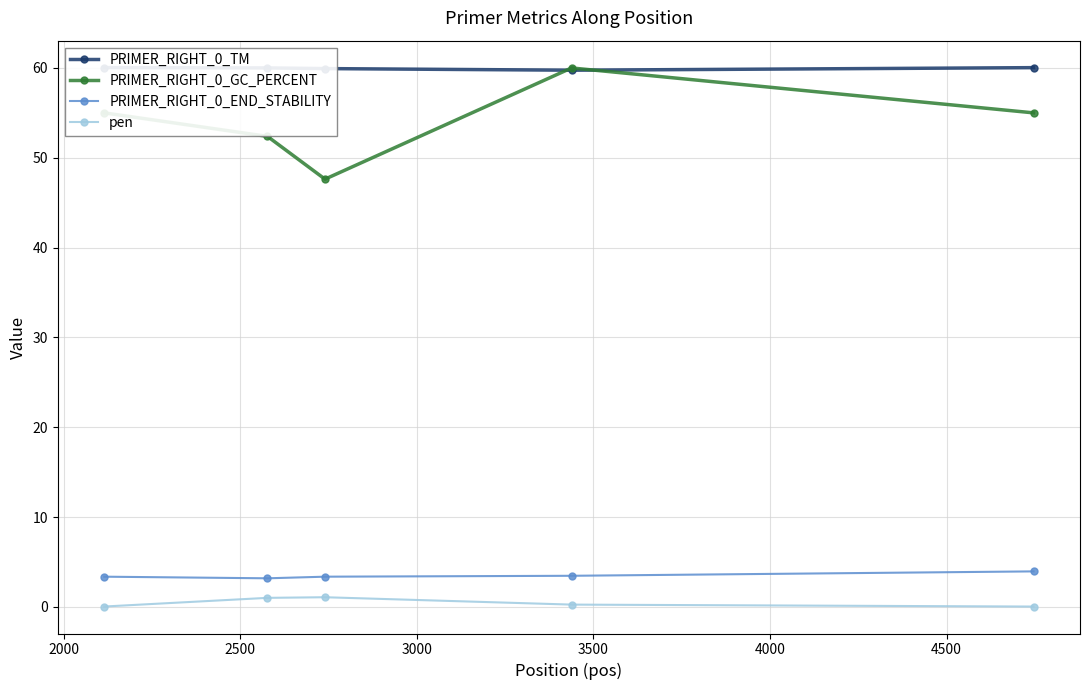

True or false: pen has more than 0 points higher than both neighbors.

True